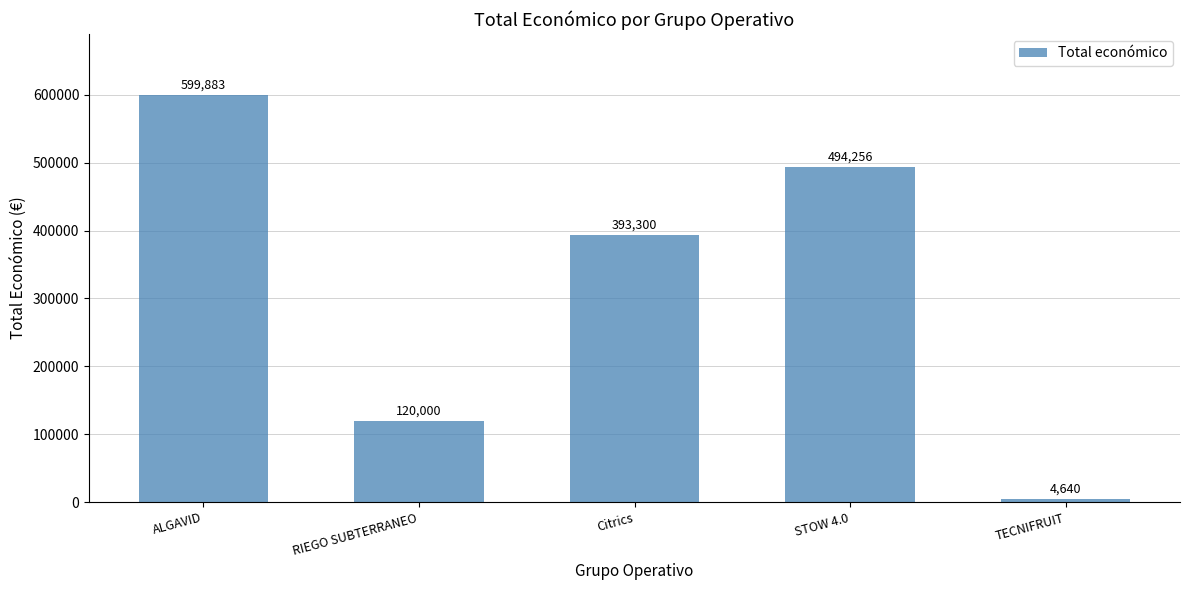

Reading right to left, list all the values displayed in this chart.

4640	494256	393300	120000	599883